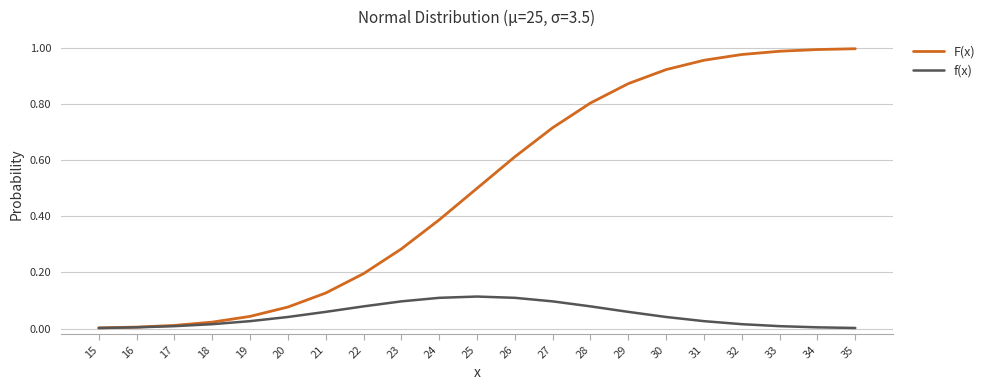

Which series has the largest range (max minus min)?

F(x)